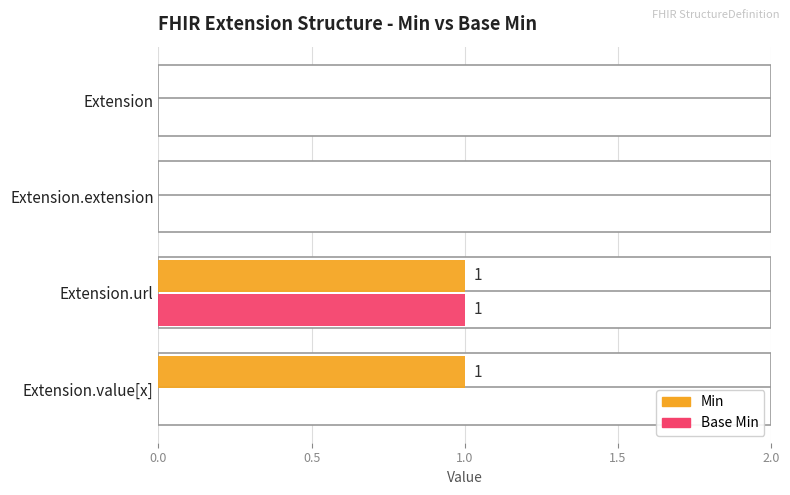

What is the sum of all Min values?

2